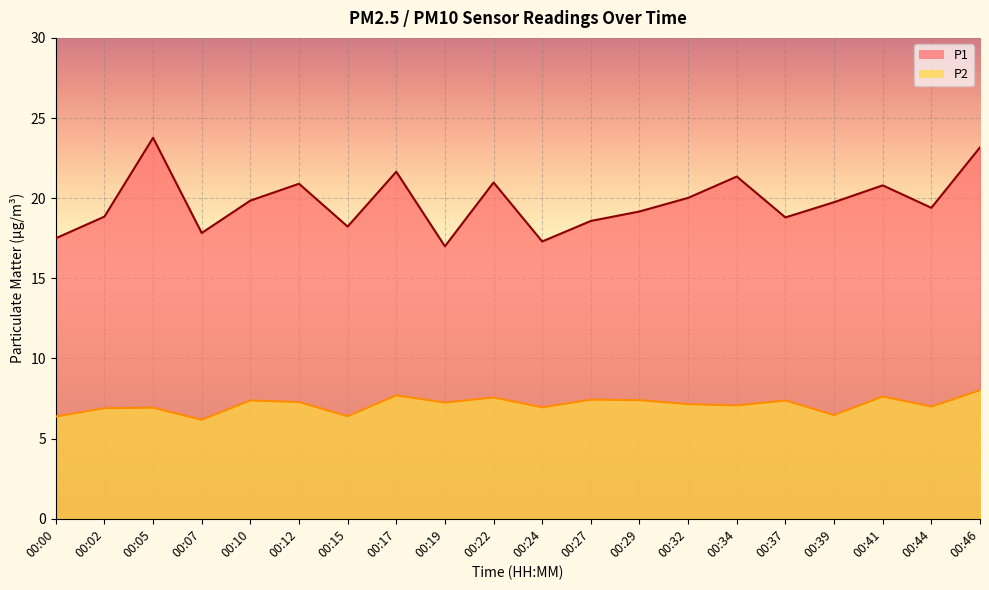

What is the greatest value displayed?

23.8